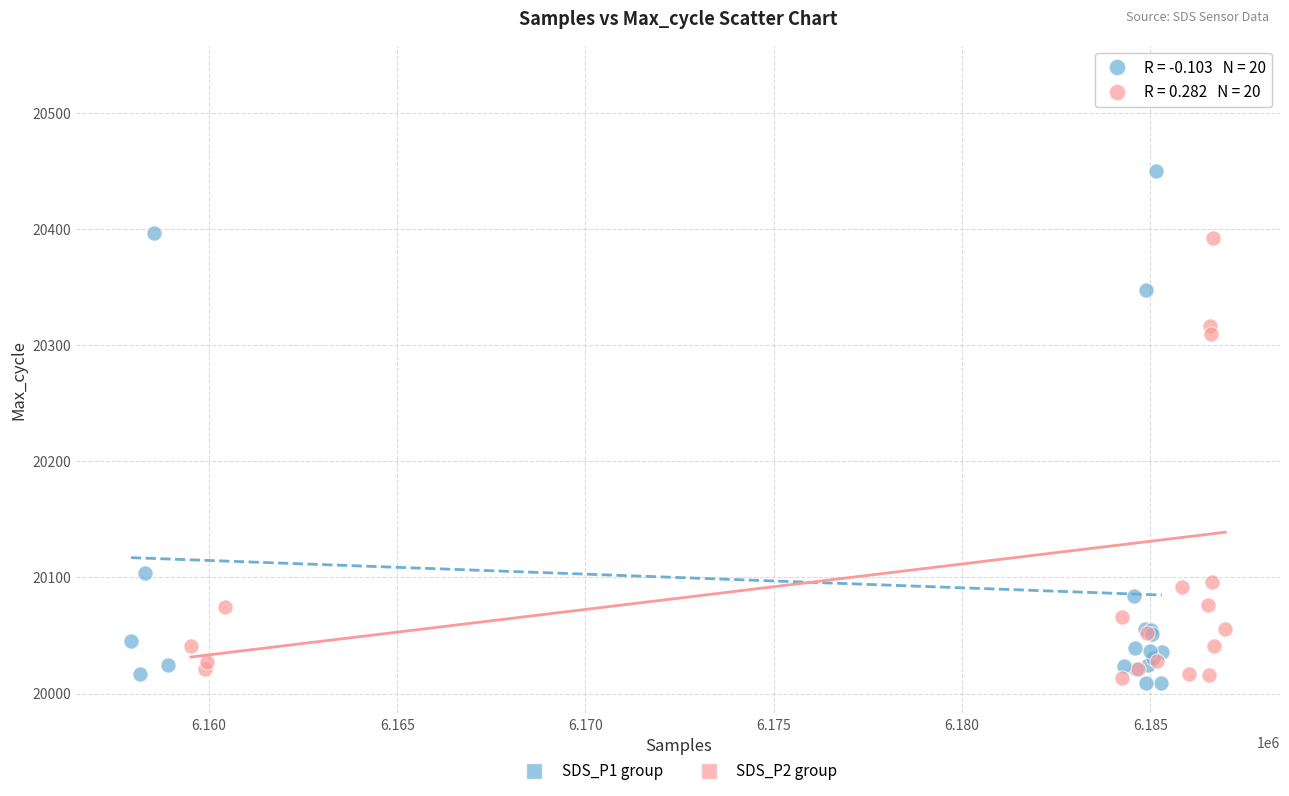

Which series contains the highest Y value?

SDS_P2 group